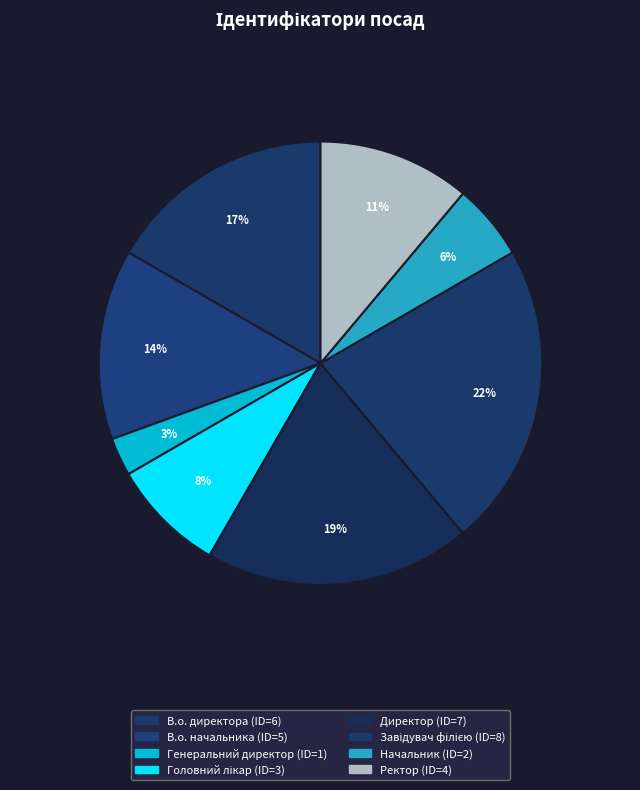

Count the number of slices in the pie.

8